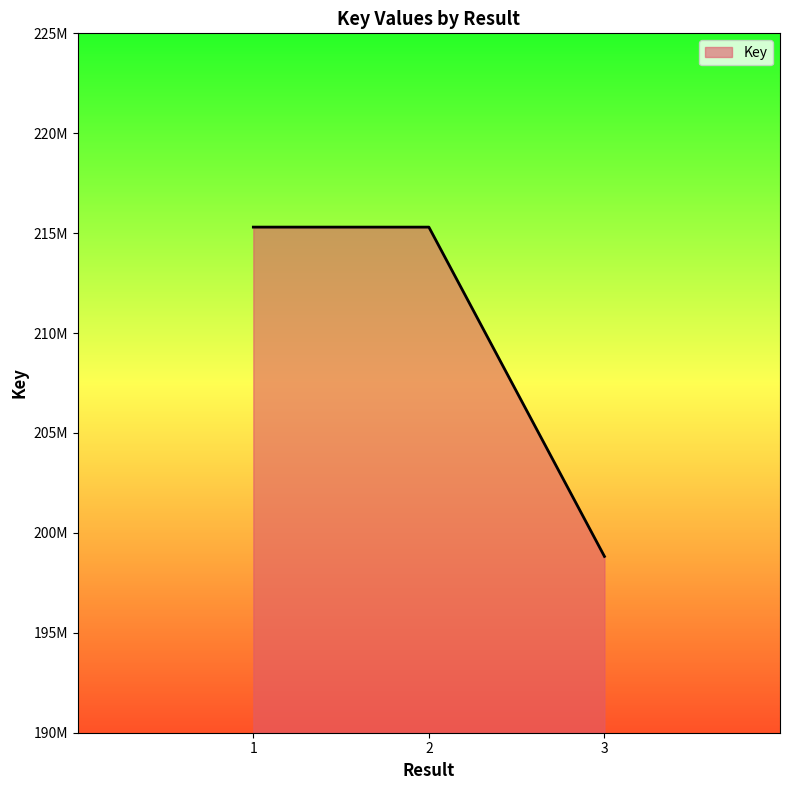

The value at 2 is 293599561. True or false?

False